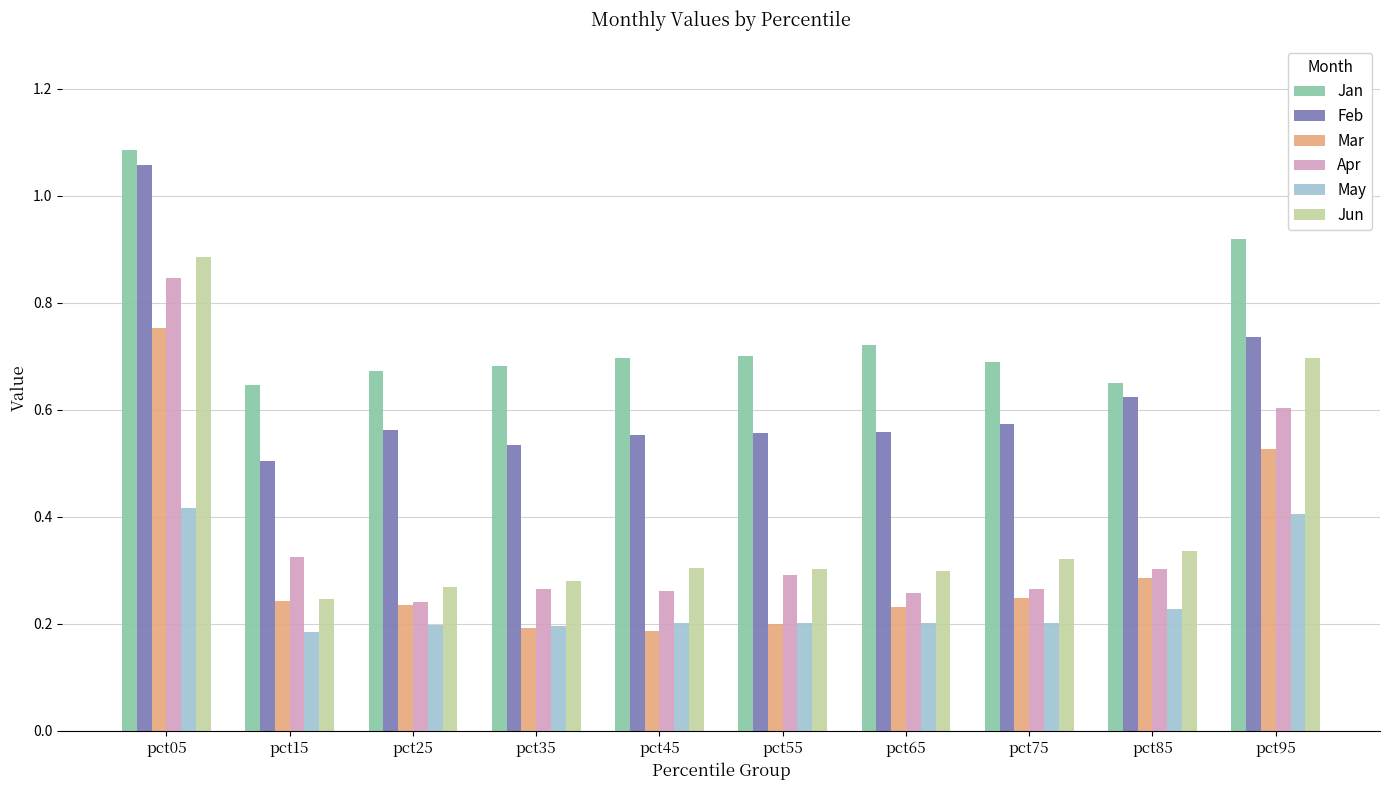

Rank the series by their maximum value, from highest to lowest.

Jan, Feb, Jun, Apr, Mar, May